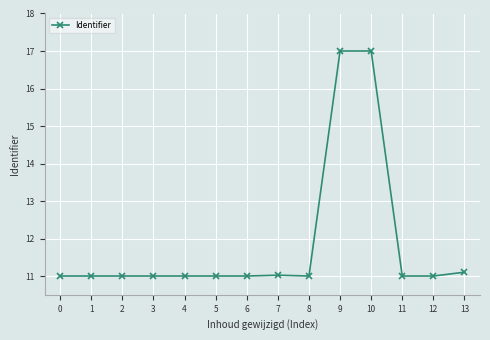

What is the ratio of the value at 5 to the value at 6?

1.0